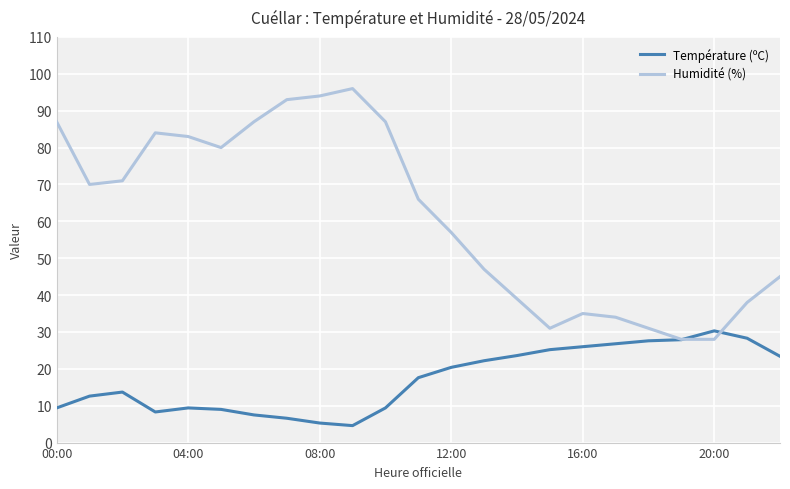

List the series in order of their peak value, highest first.

Humidité (%), Température (ºC)